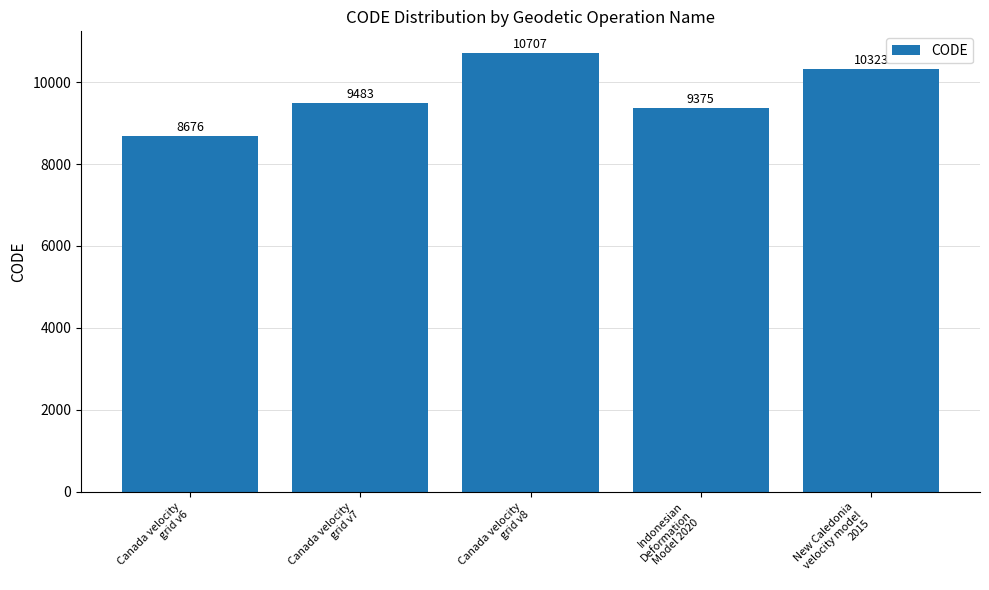

What is the ratio of the value at Canada velocity
grid v8 to the value at Indonesian
Deformation
Model 2020?

1.1